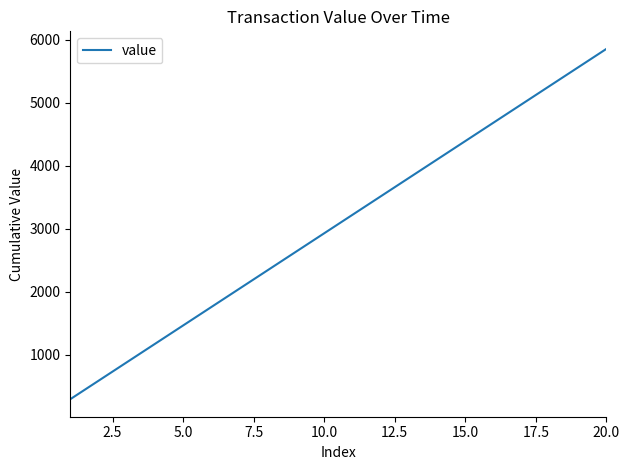

What is the smallest value displayed?

292.8